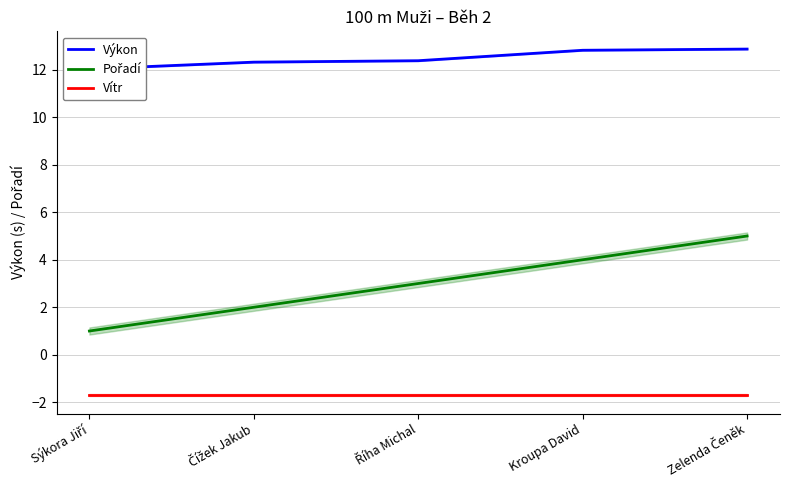

List the series in order of their overall mean, highest first.

Výkon, Pořadí, Vítr